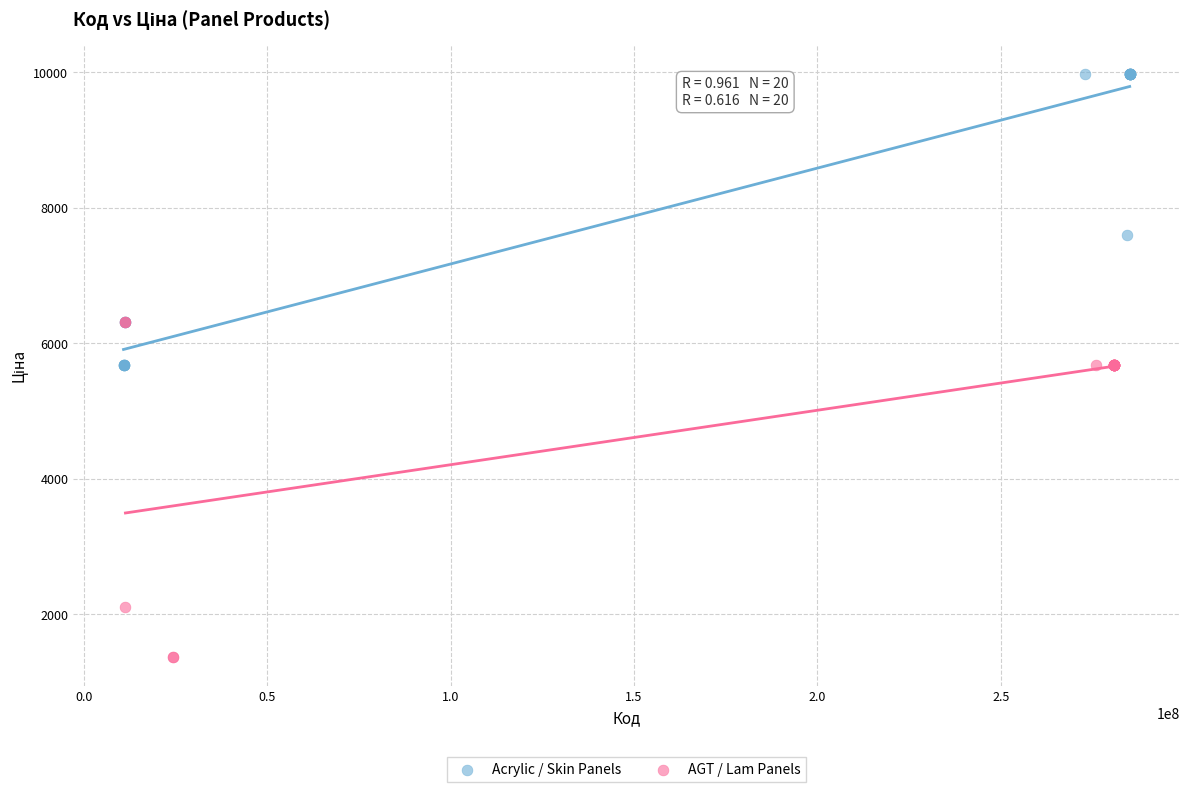

What are all the series names shown in the legend?

Acrylic / Skin Panels, AGT / Lam Panels